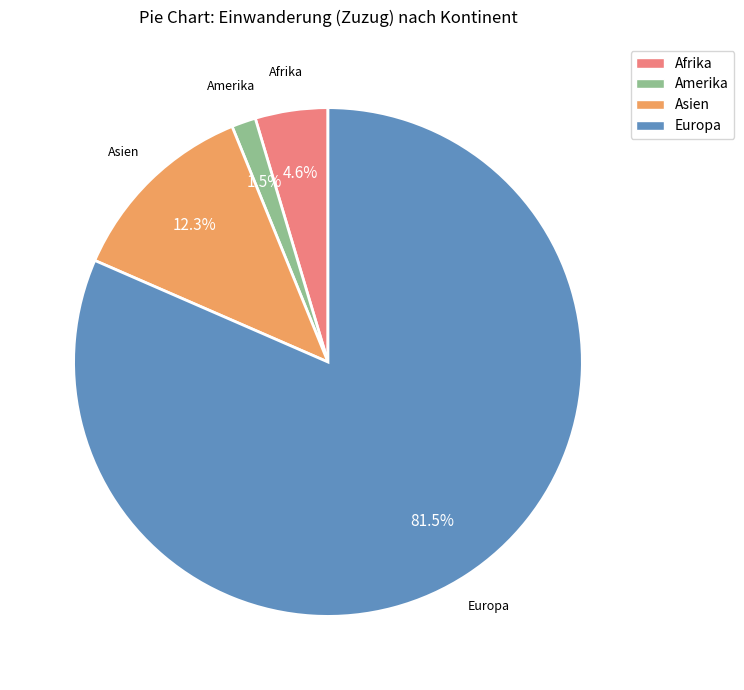

What percentage is the Afrika slice, to the nearest percent?

5%